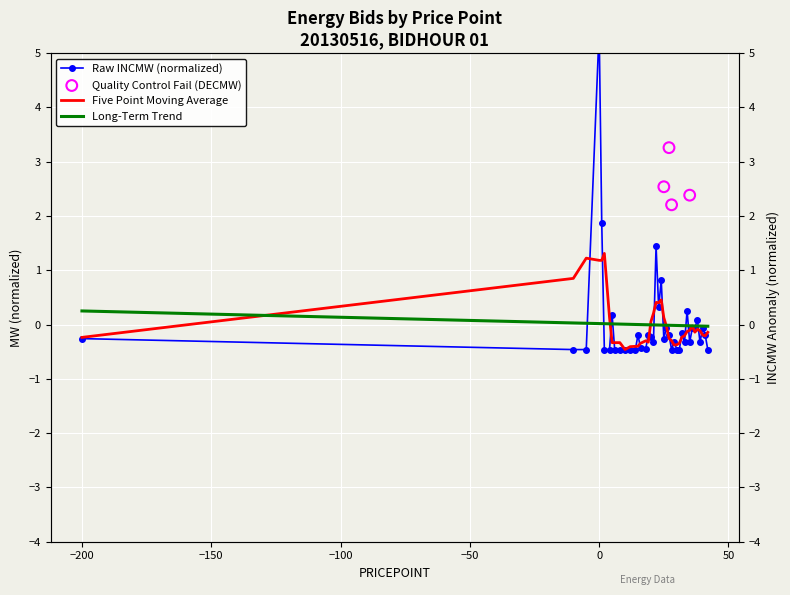

Which series reaches the minimum Y coordinate?

INCMW